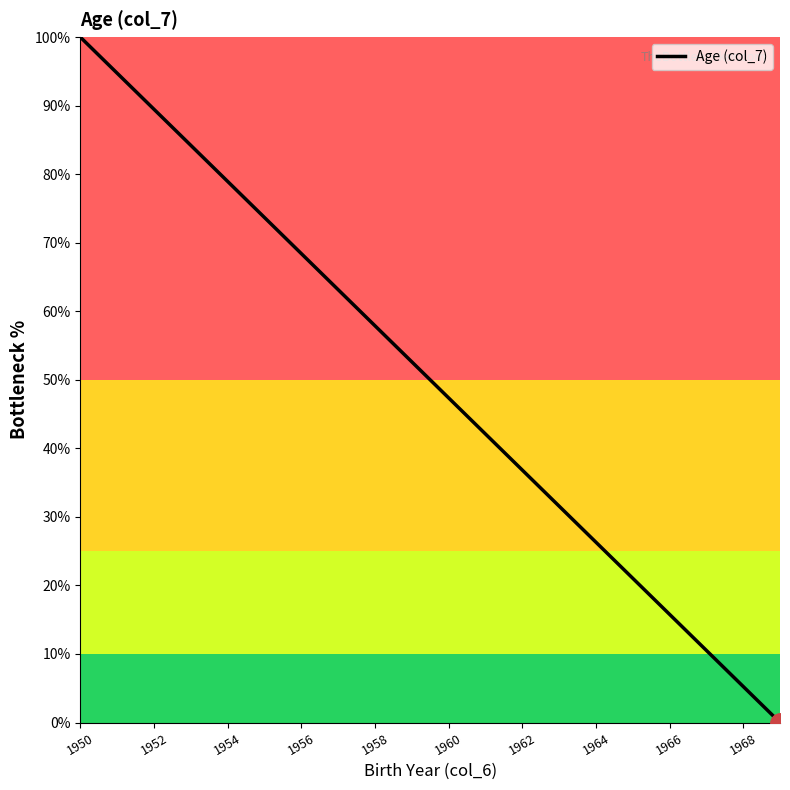

What is the greatest value displayed?

100.0